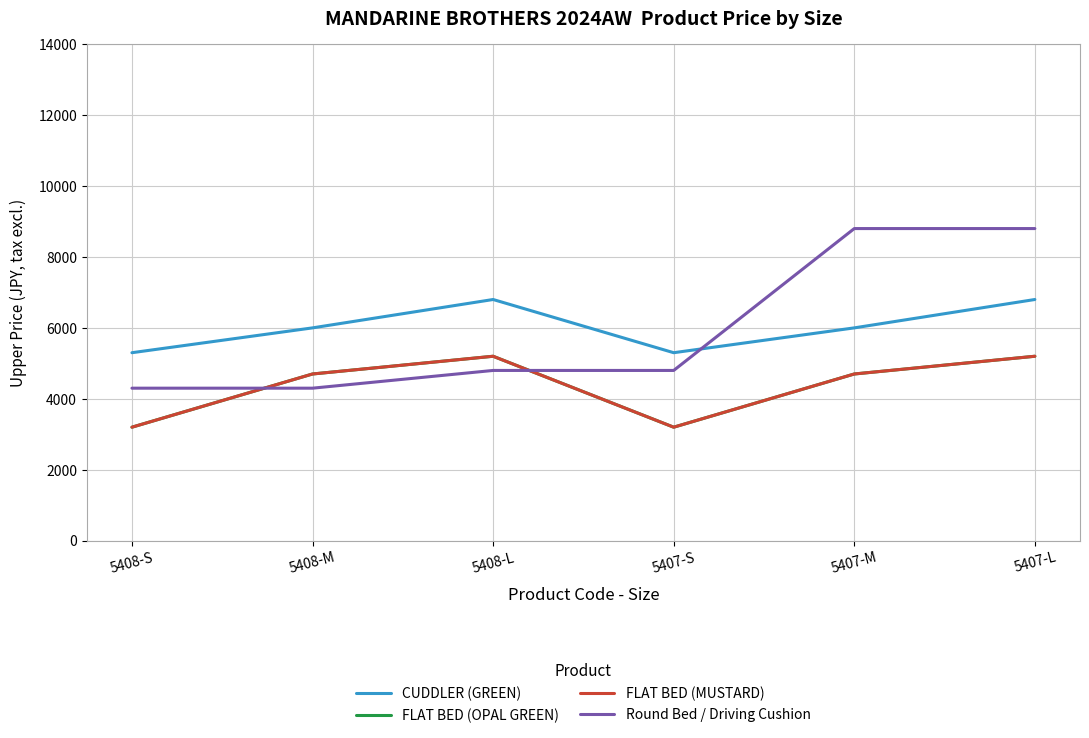

Which has a higher value, 5408-M or 5407-L?

5407-L